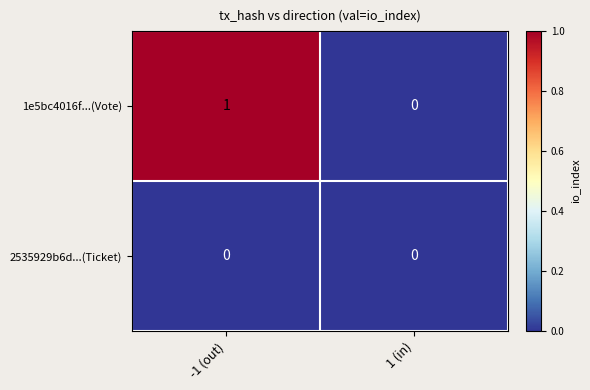

What is the greatest value displayed?

1